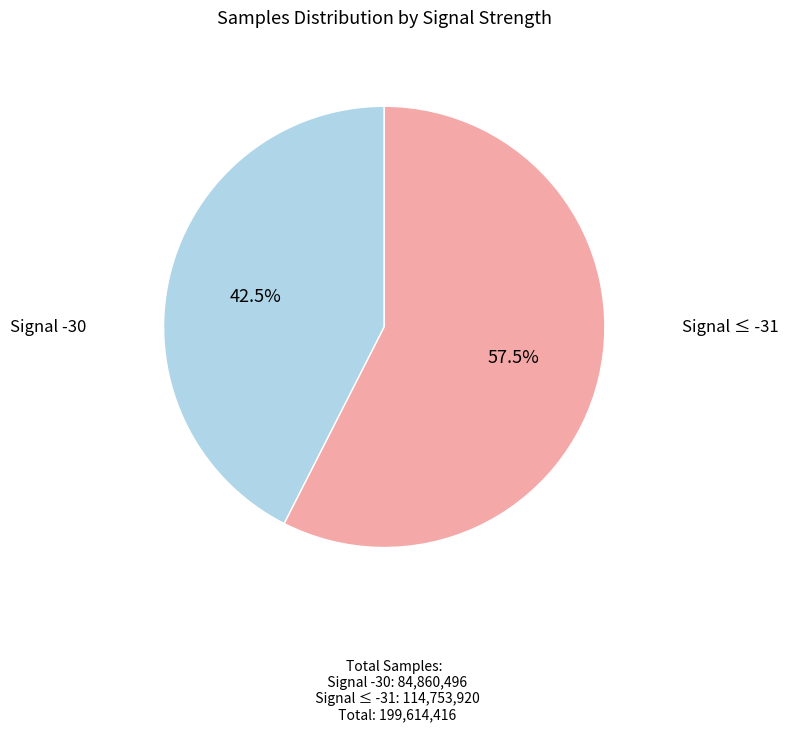

Is there any slice that represents more than half of the pie?

Yes